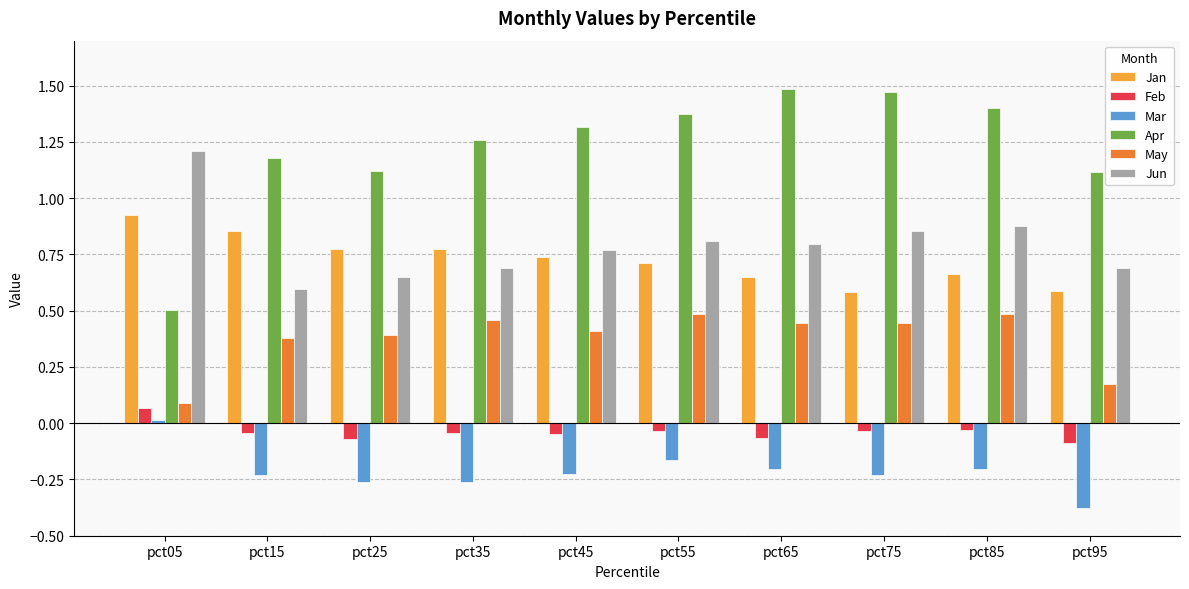

Which series has the largest total across all categories?

Apr